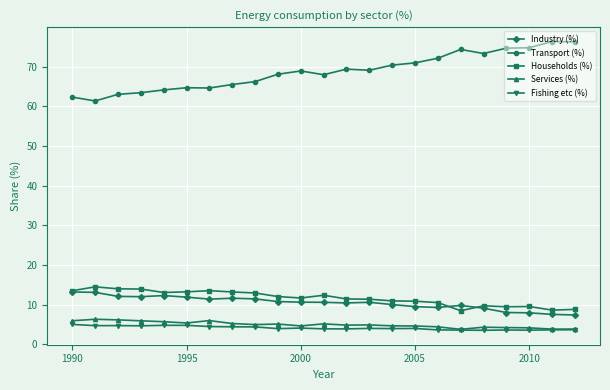

What are all the series names shown in the legend?

Industry (%), Transport (%), Households (%), Services (%), Fishing etc (%)